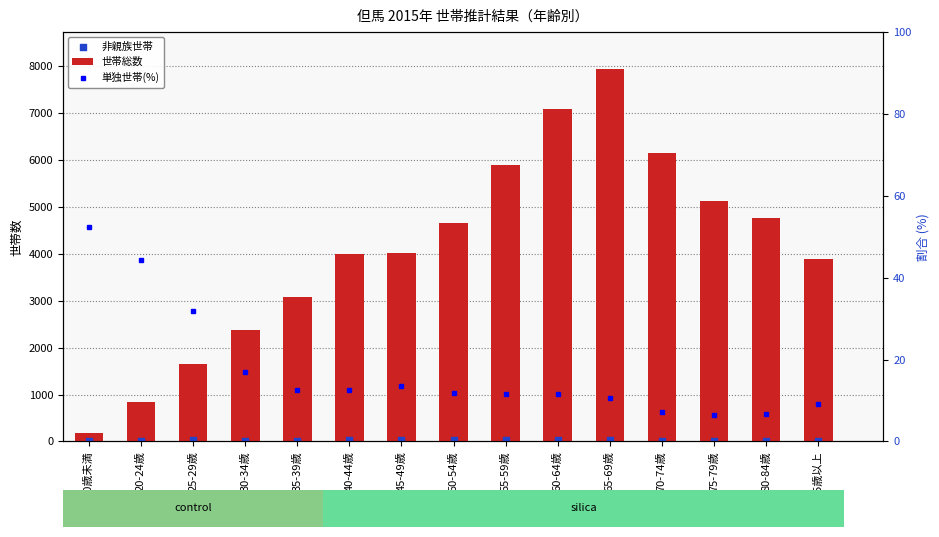

What are all the series names shown in the legend?

世帯総数, 非親族世帯, 単独世帯(%)